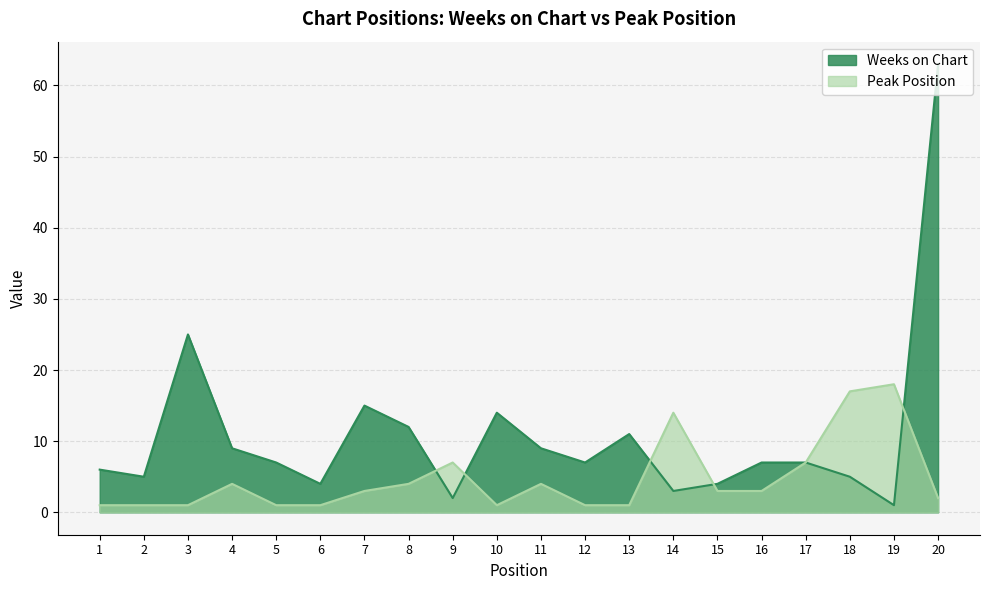

Which series has the largest total across all categories?

Weeks on Chart